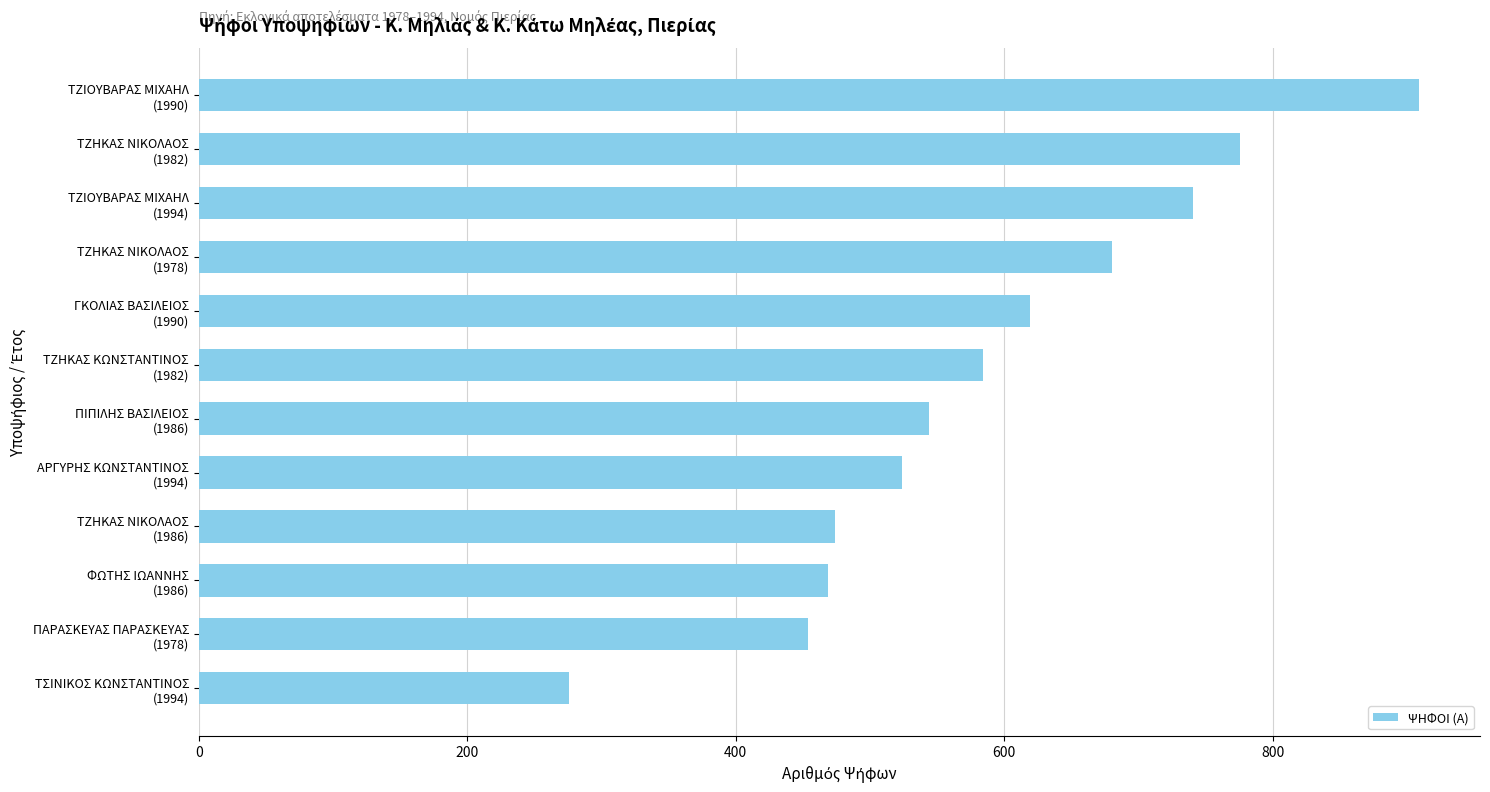

How many data points are less than 584?

6